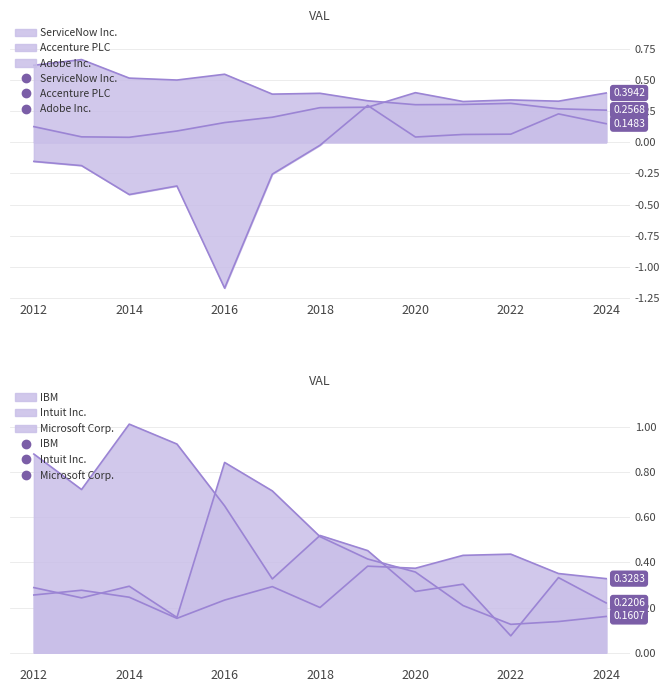

Is it true that ServiceNow Inc. equals -0.5 at 2015-12-31?

False